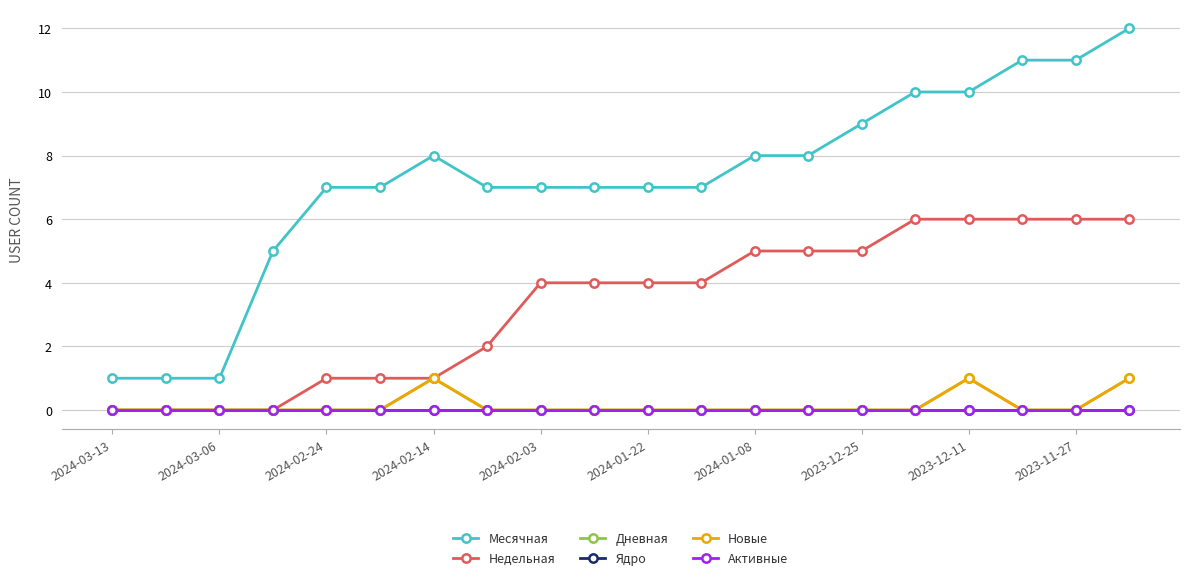

What is the greatest value displayed?

12